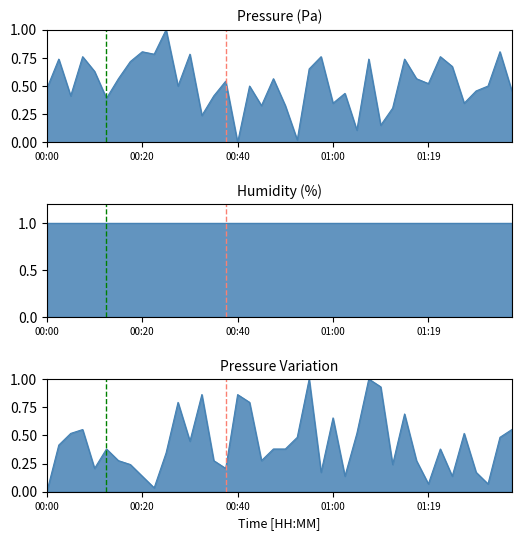

True or false: there are more than 0 points higher than both neighbors.

True